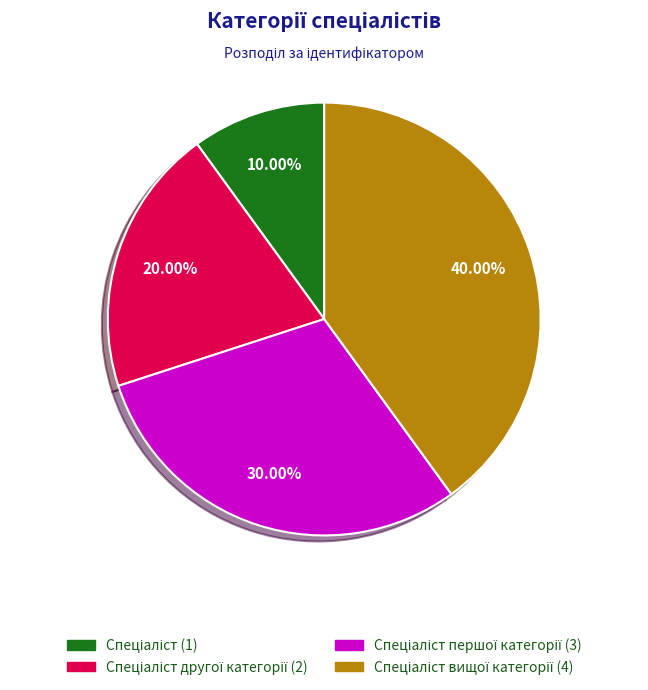

Is there a majority slice in this chart?

No